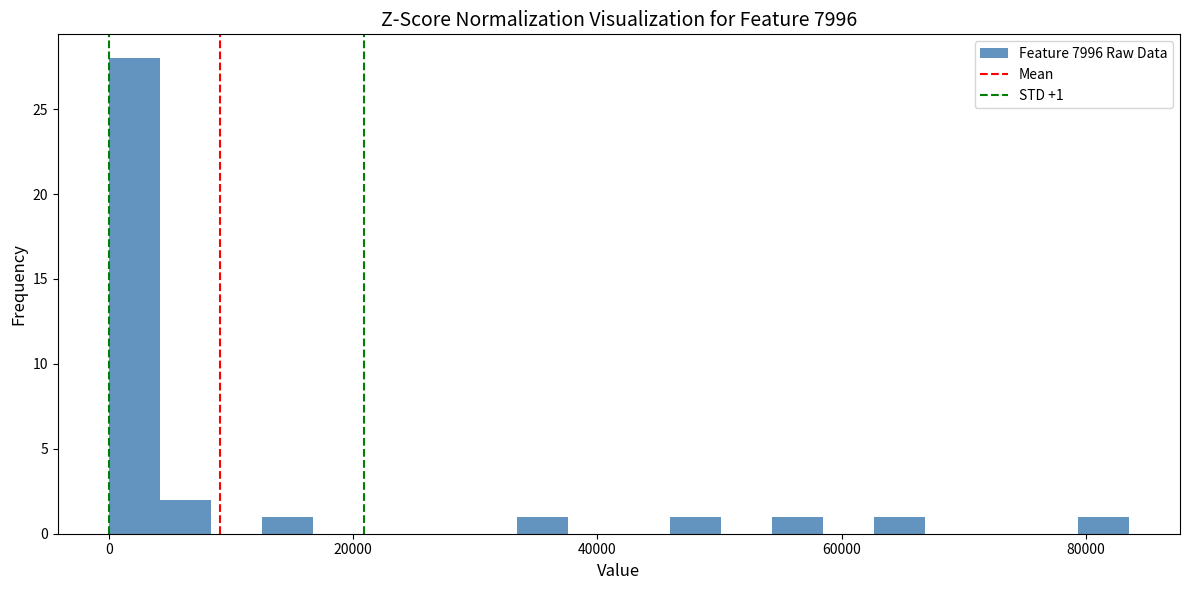

Read against the x-axis, roughly where is the centre of the tallest bar?

2000